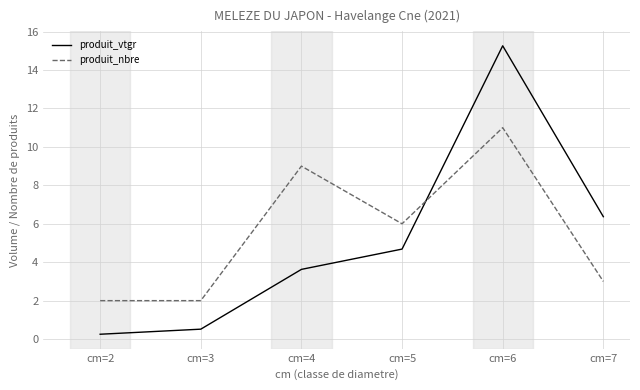

At how many categories does at least one series exceed 5?

4